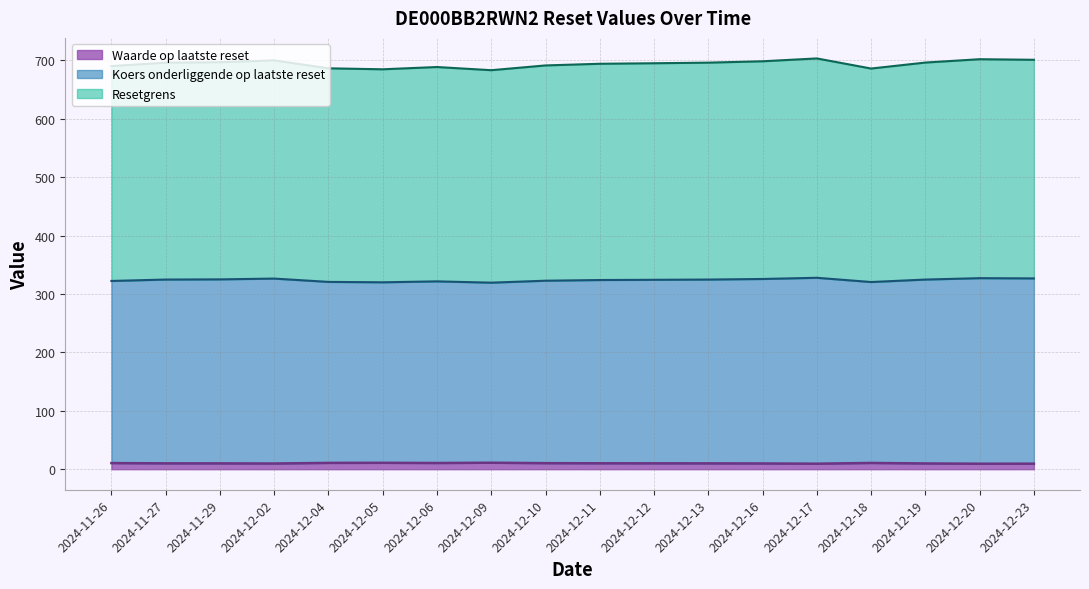

The value of Resetgrens at 2024-12-10 is 691.4. True or false?

True